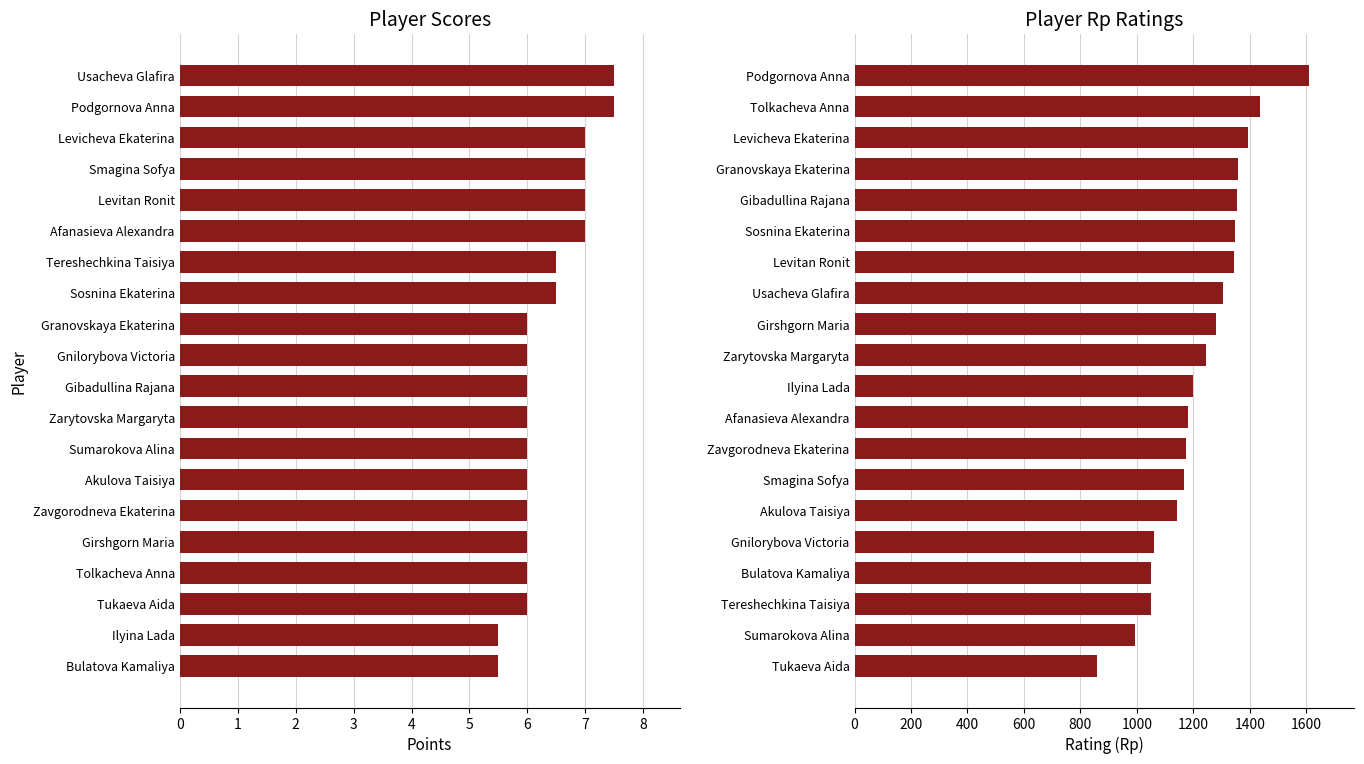

Between Afanasieva Alexandra and Zarytovska Margaryta, which is larger?

Afanasieva Alexandra